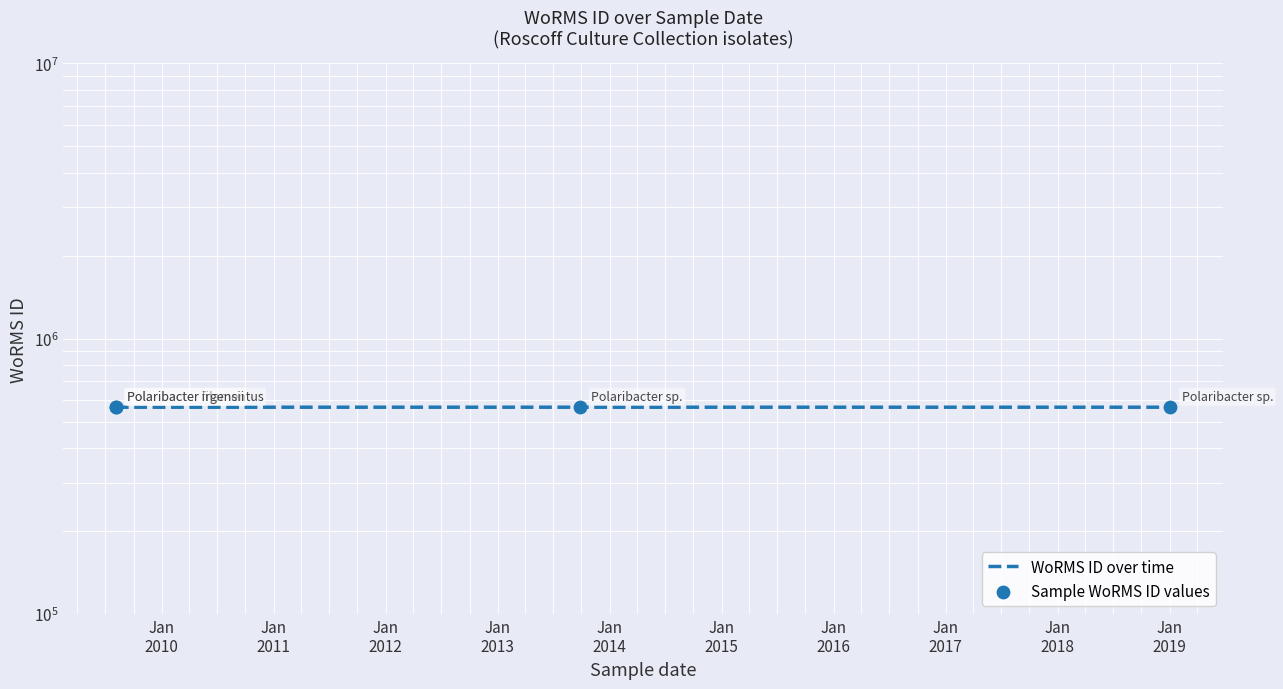

Which series has the largest Y range (max minus min)?

WoRMS ID over time